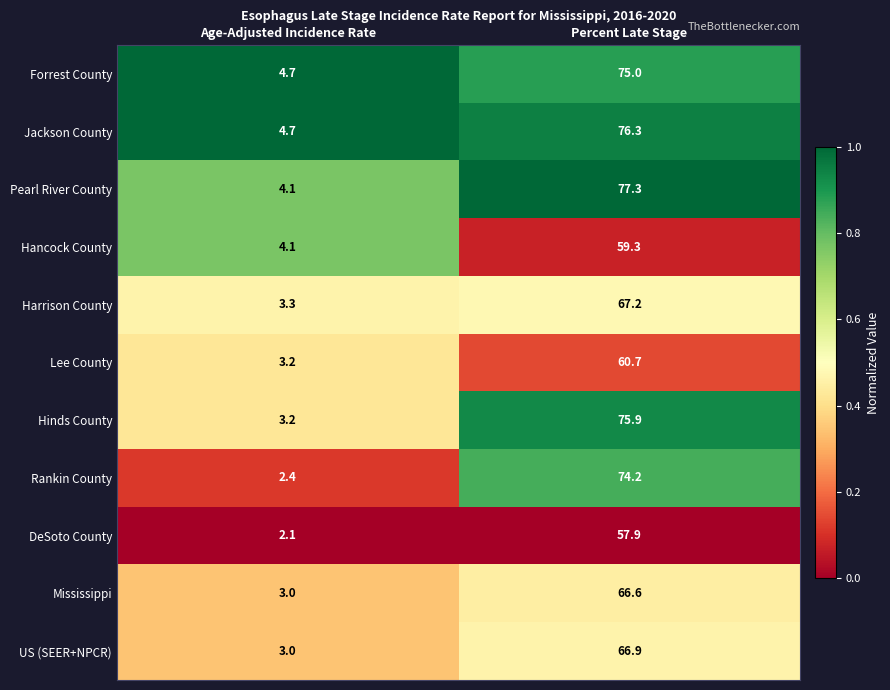

How many categories are shown in the chart?

2